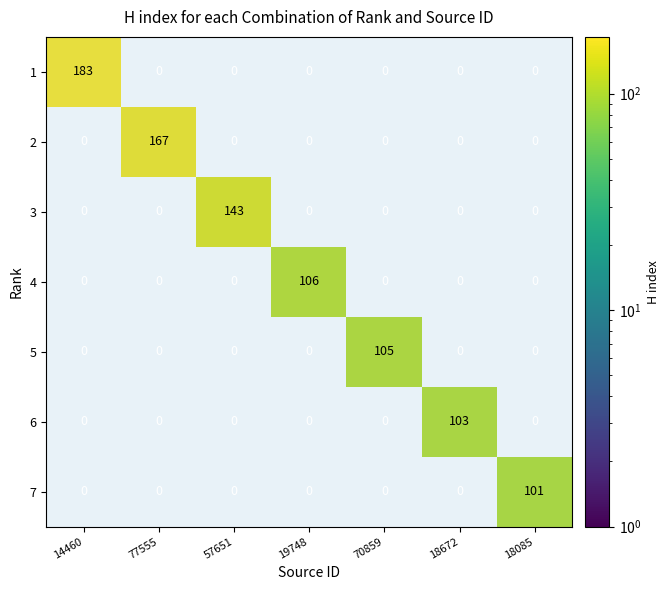

True or false: 5 has a value of 0 at 3.

True